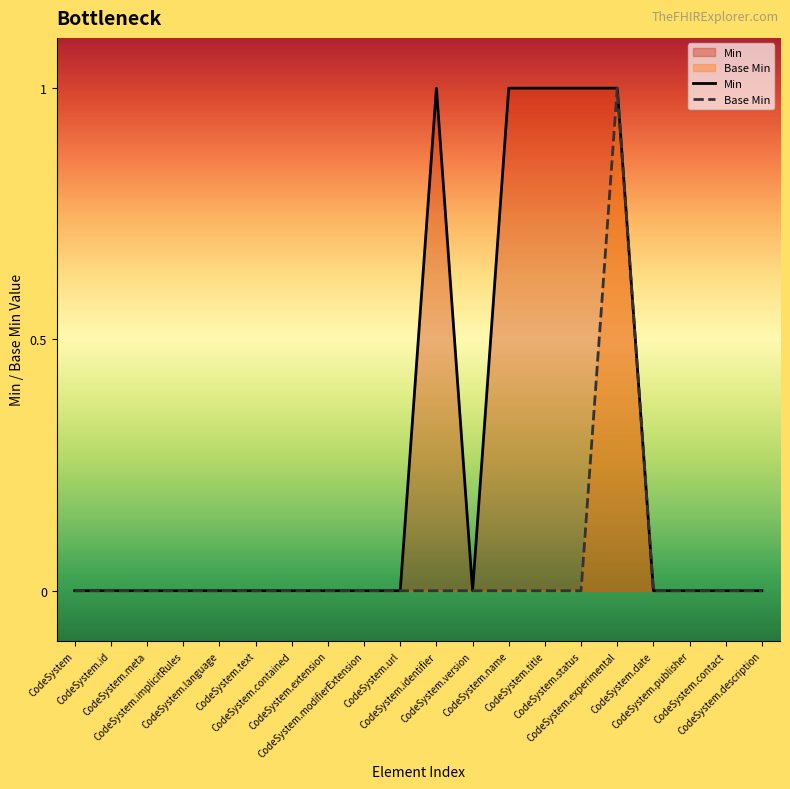

In Base Min, how many points are higher than both neighbors (excluding endpoints)?

1